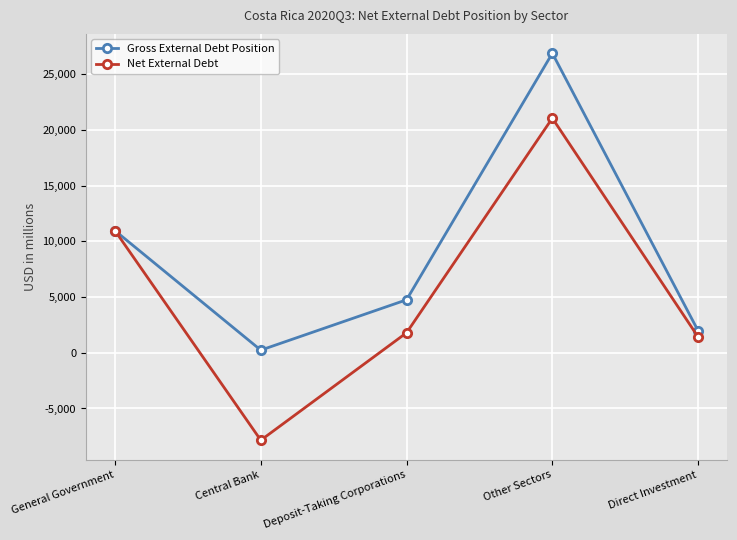

Which series has the largest total across all categories?

Gross External Debt Position